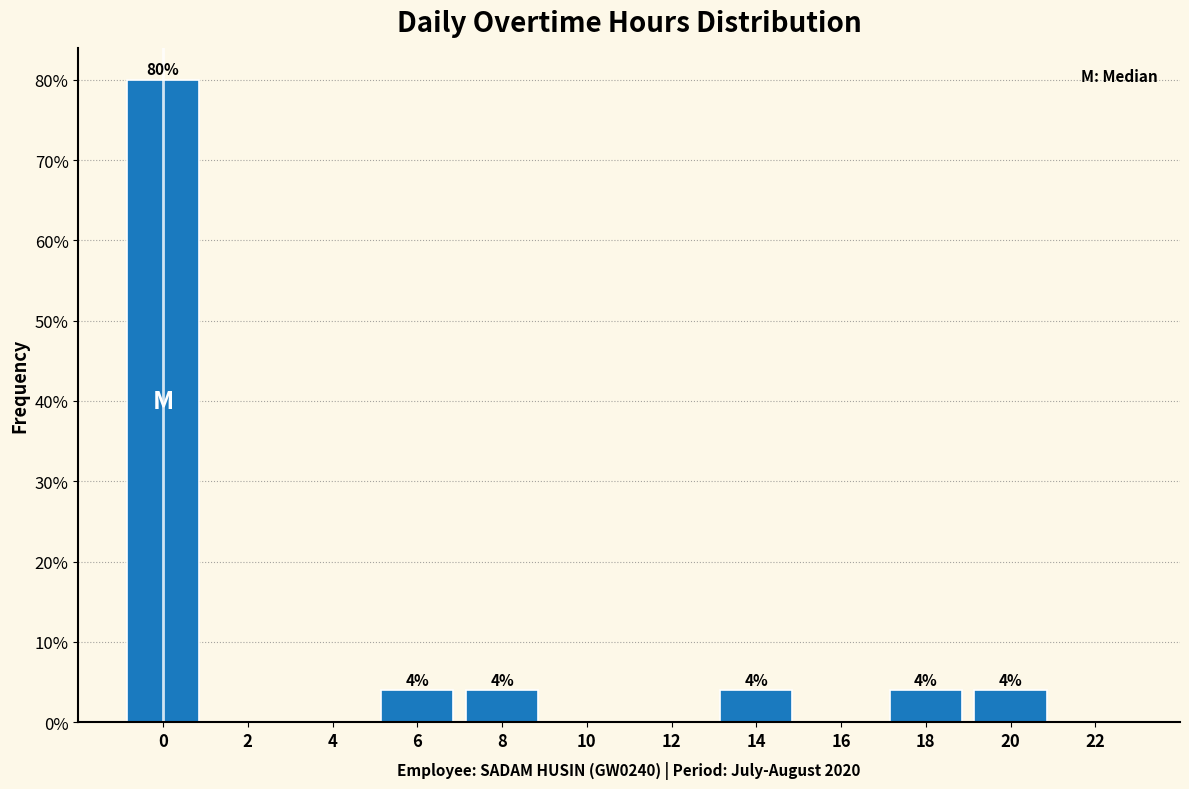

Reading left to right, list all the values displayed in this chart.

0=80	2=0	4=0	6=4	8=4	10=0	12=0	14=4	16=0	18=4	20=4	22=0